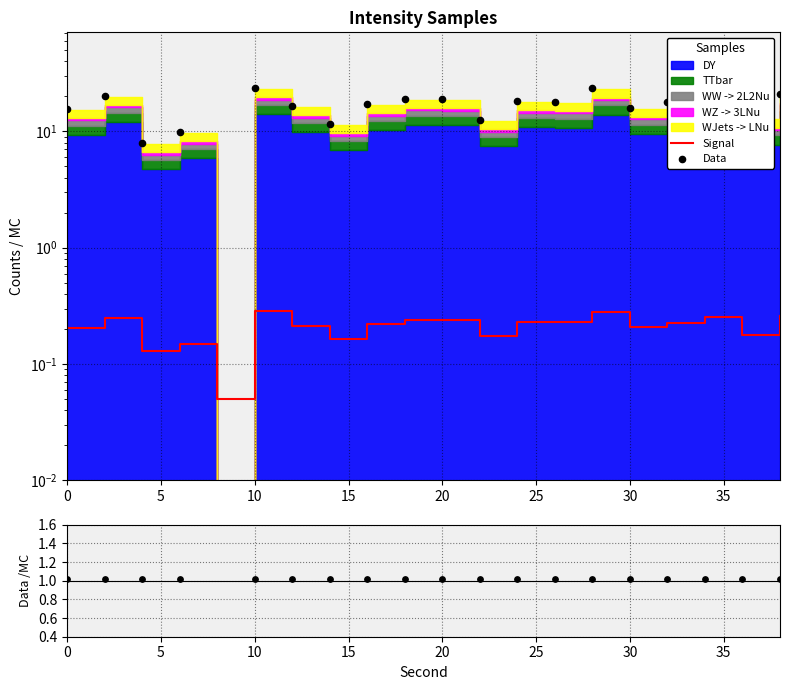

At how many categories does at least one series exceed 1?

19